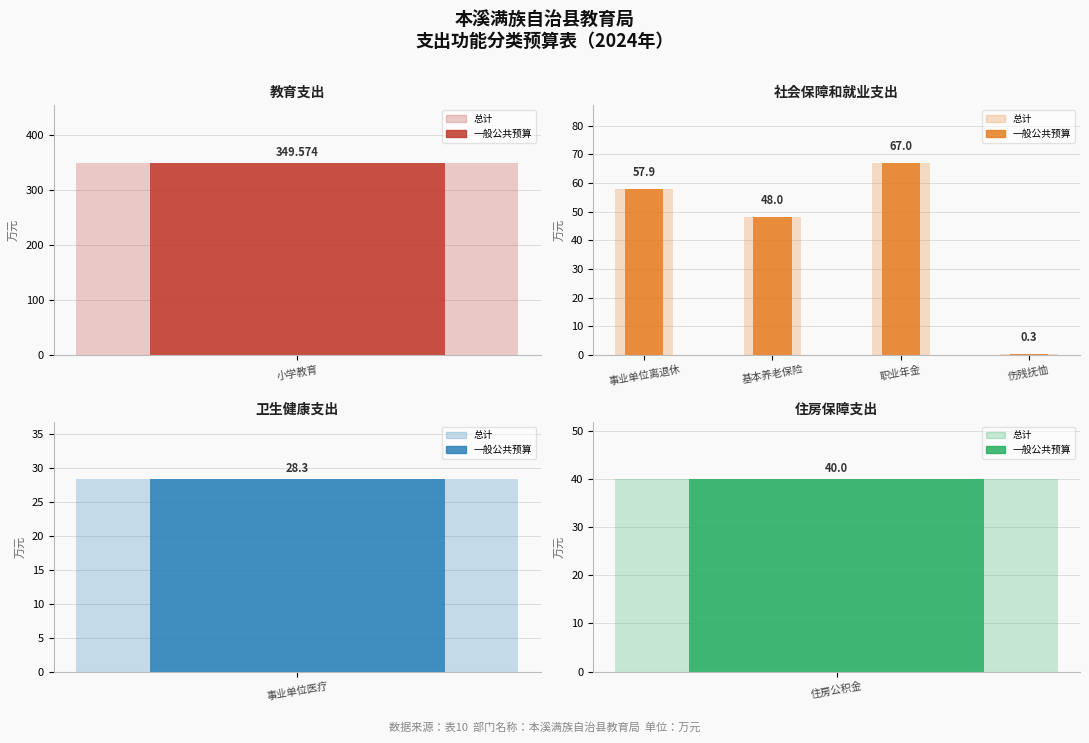

Which series has the widest spread of values?

总计